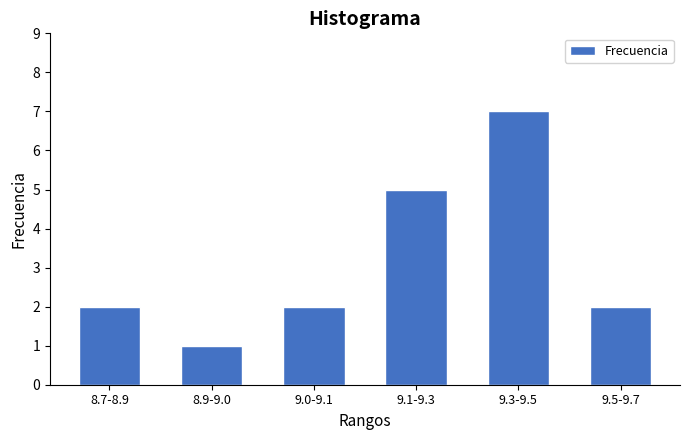

Reading right to left, list all the values displayed in this chart.

2	7	5	2	1	2